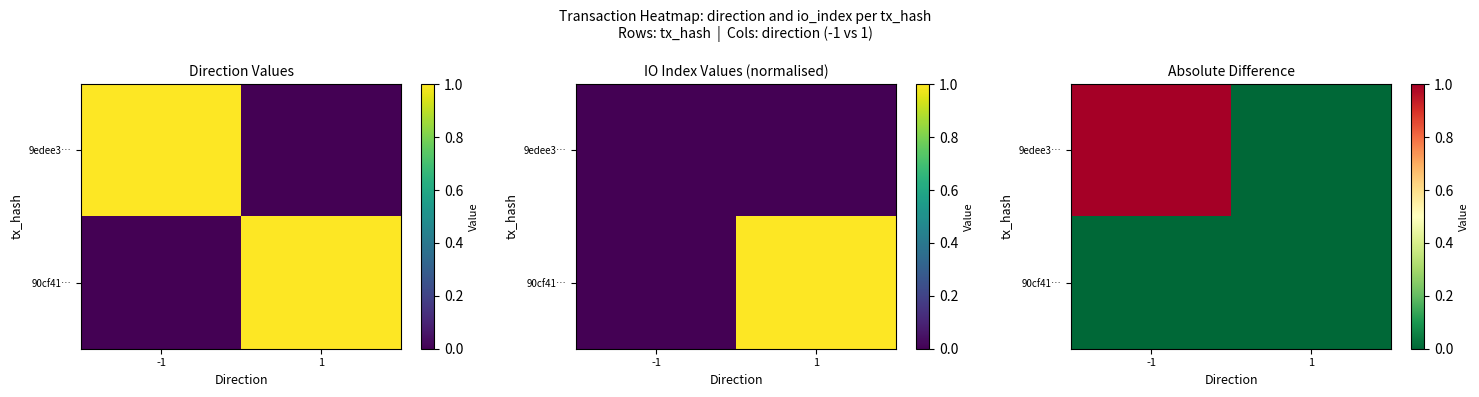

Count the 9edee3… values in the range 0 to 1.

2